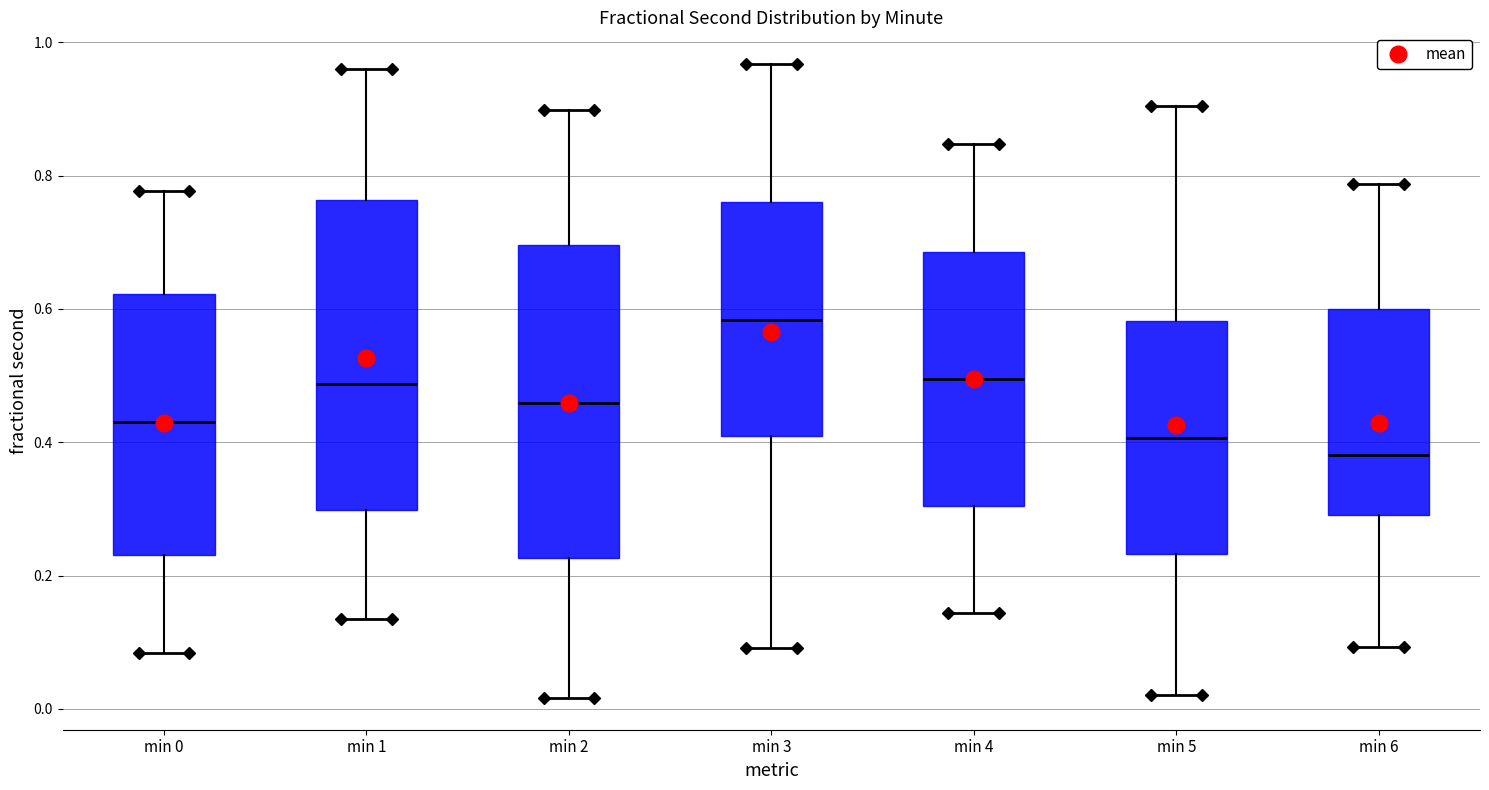

Reading left to right, transcribe this box plot: for each box, give where its median line is, the range the box spans, and where its two whiskers end, as read against the y-axis. The values are not printed on the chart, so give them approximately, as read against the axis.

min 0: median 0.44, box 0.24 to 0.62, whiskers 0.08 to 0.78
min 1: median 0.48, box 0.30 to 0.76, whiskers 0.14 to 0.96
min 2: median 0.46, box 0.22 to 0.70, whiskers 0.02 to 0.90
min 3: median 0.58, box 0.40 to 0.76, whiskers 0.10 to 0.96
min 4: median 0.50, box 0.30 to 0.68, whiskers 0.14 to 0.84
min 5: median 0.40, box 0.24 to 0.58, whiskers 0.02 to 0.90
min 6: median 0.38, box 0.30 to 0.60, whiskers 0.10 to 0.78